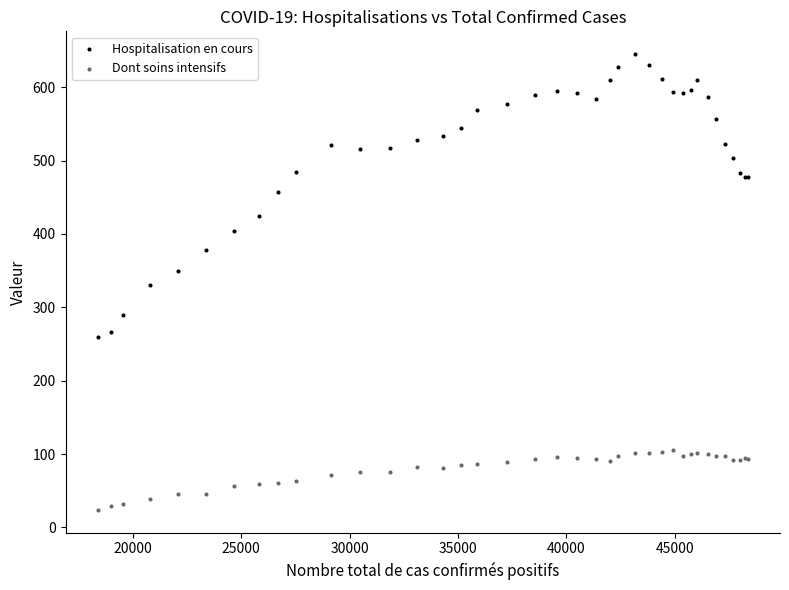

Which series has the largest Y range (max minus min)?

Hospitalisation en cours